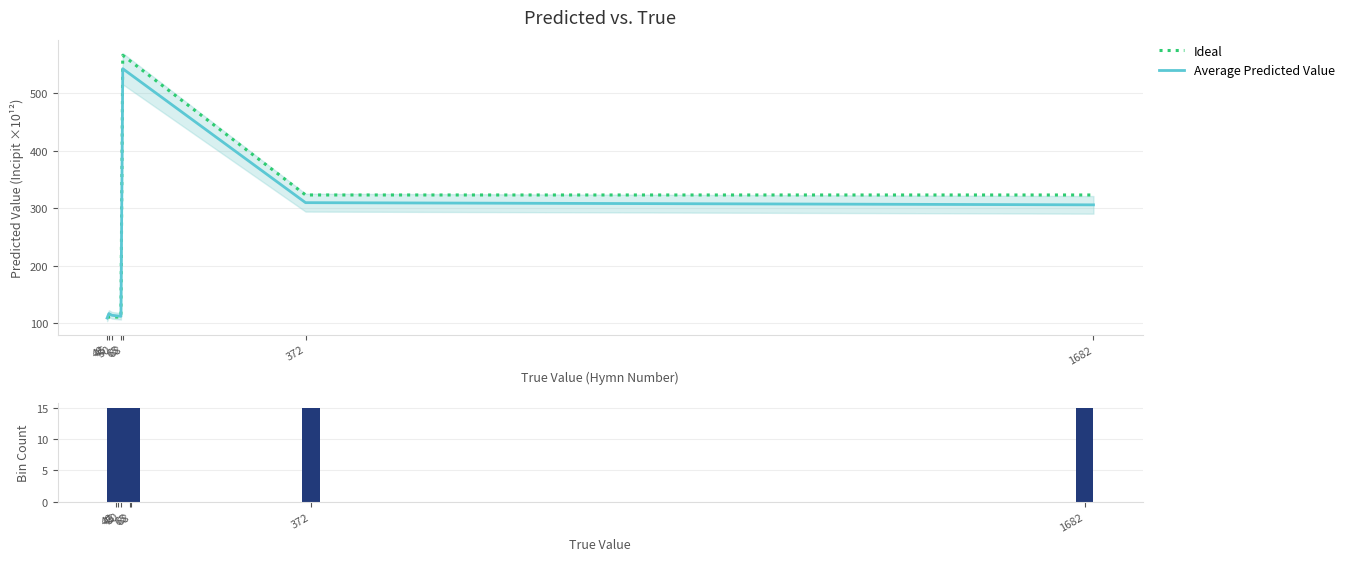

What is the maximum value shown in the chart?

565.7